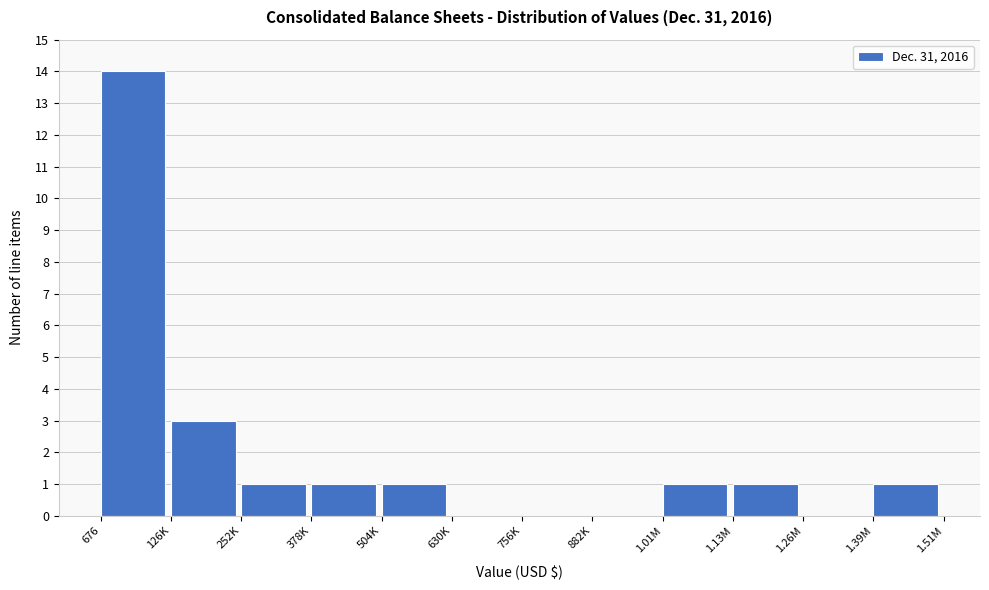

Reading left to right, what are all the values shown in this chart?

676=14	126K=3	252K=1	378K=1	504K=1	630K=0	756K=0	882K=0	1.01M=1	1.13M=1	1.26M=0	1.39M=1